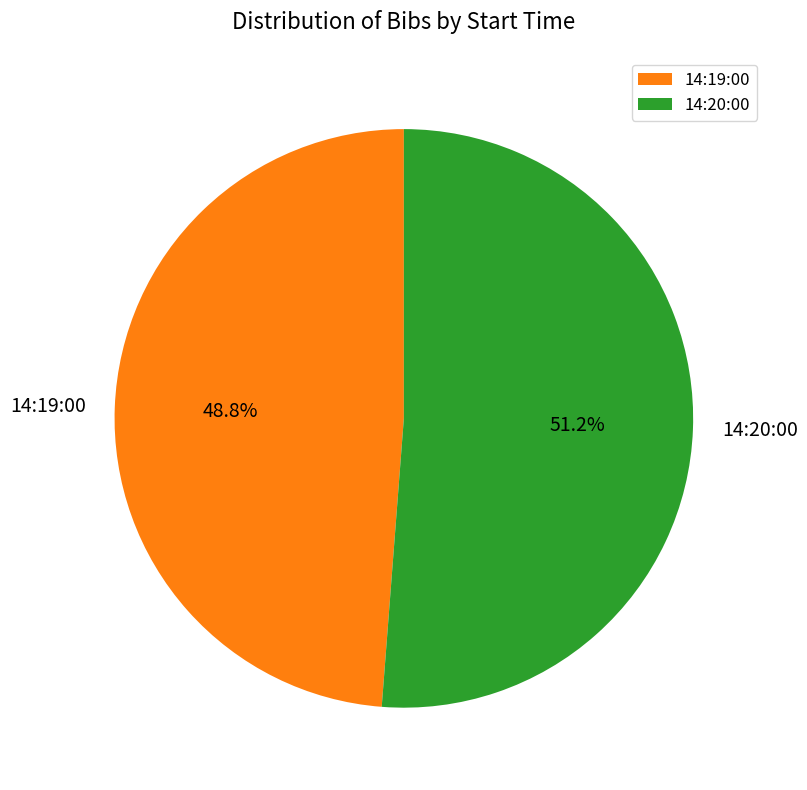

Rank the categories by value from highest to lowest.

14:20:00, 14:19:00